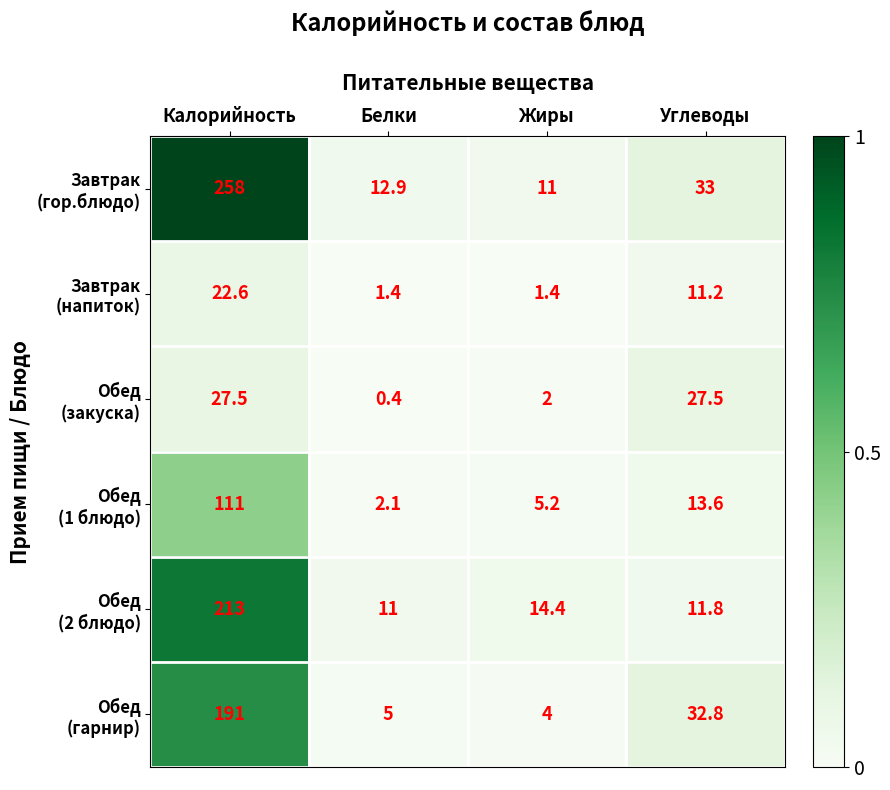

What is the spread (max minus min) of values at Белки?

12.5